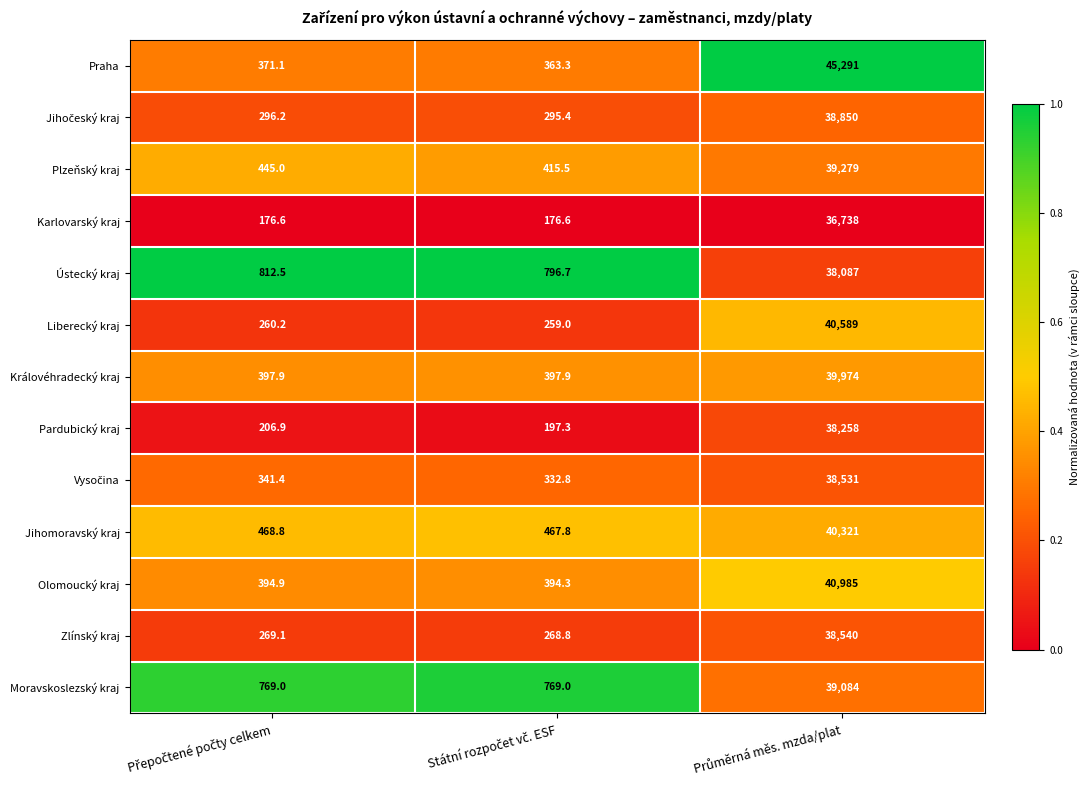

Which series has the largest range (max minus min)?

Praha